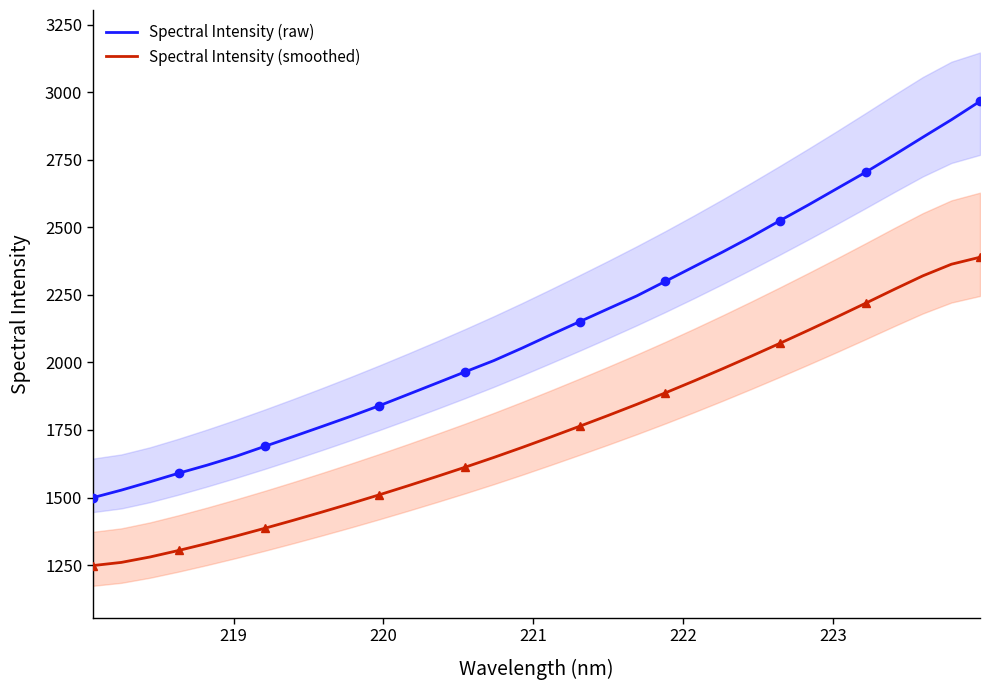

How many lines are shown in the chart?

2